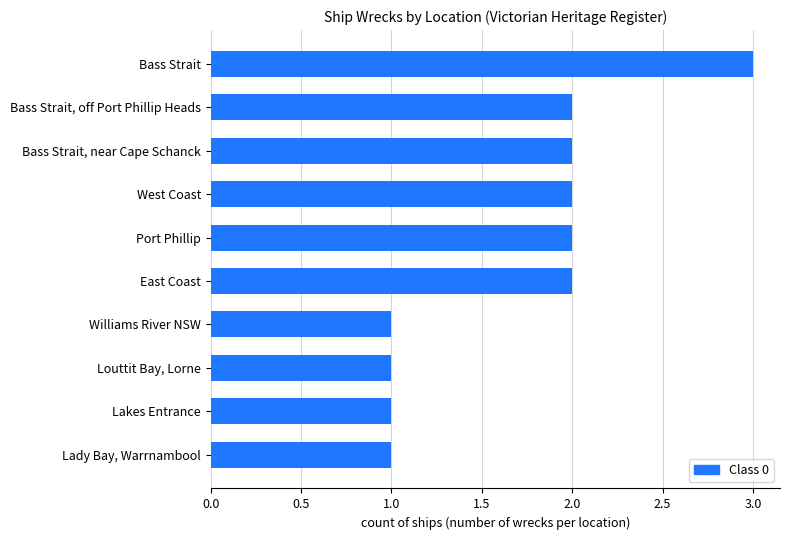

What is the average value?

2